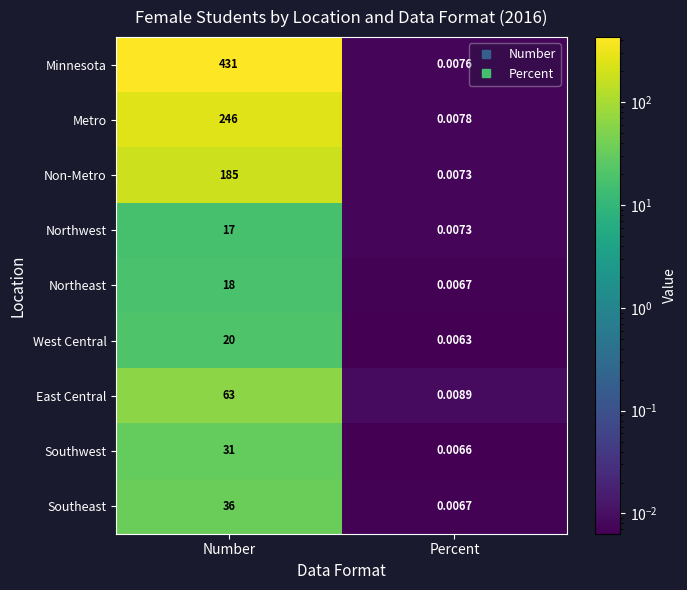

At which category does the chart reach its minimum across all series?

Percent